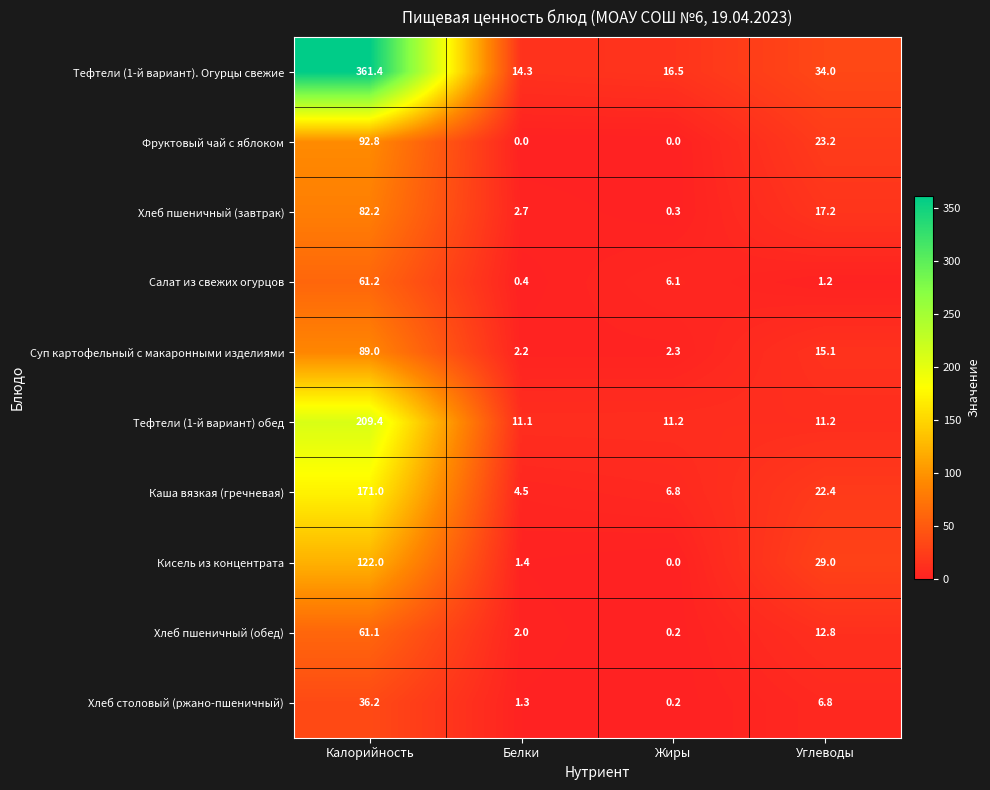

Which category has the highest value across all series?

Калорийность